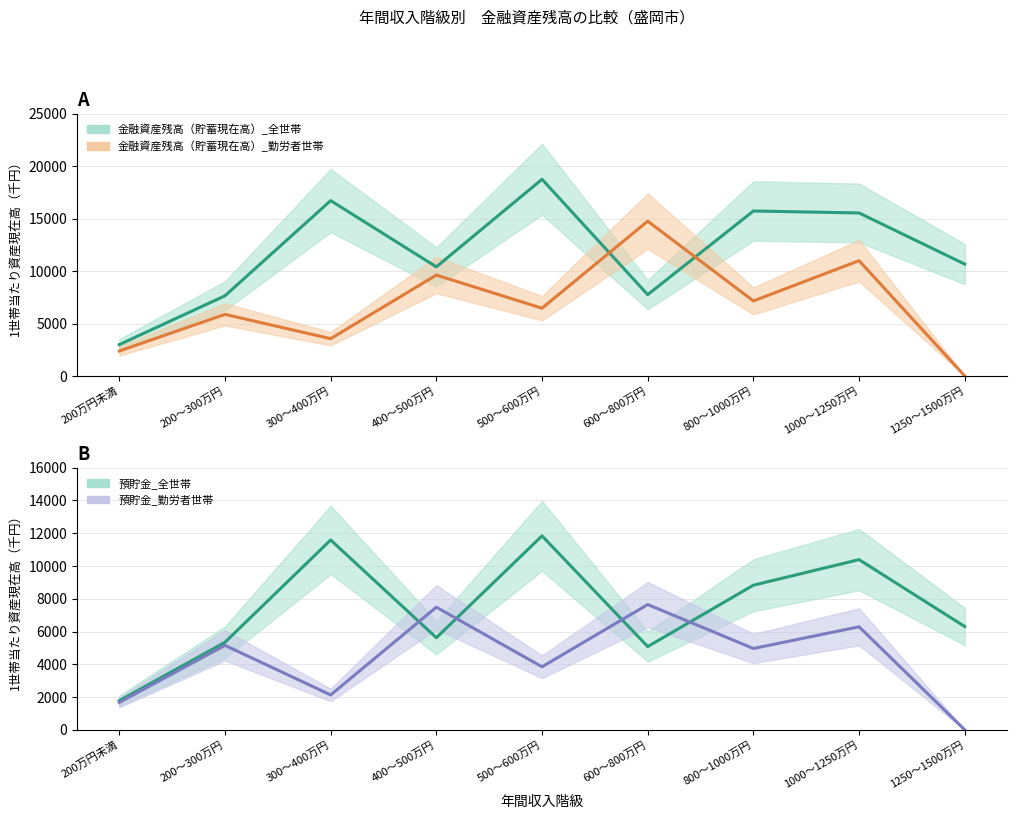

What are all the series names shown in the legend?

金融資産残高（貯蓄現在高）_全世帯, 金融資産残高（貯蓄現在高）_勤労者世帯, 預貯金_全世帯, 預貯金_勤労者世帯